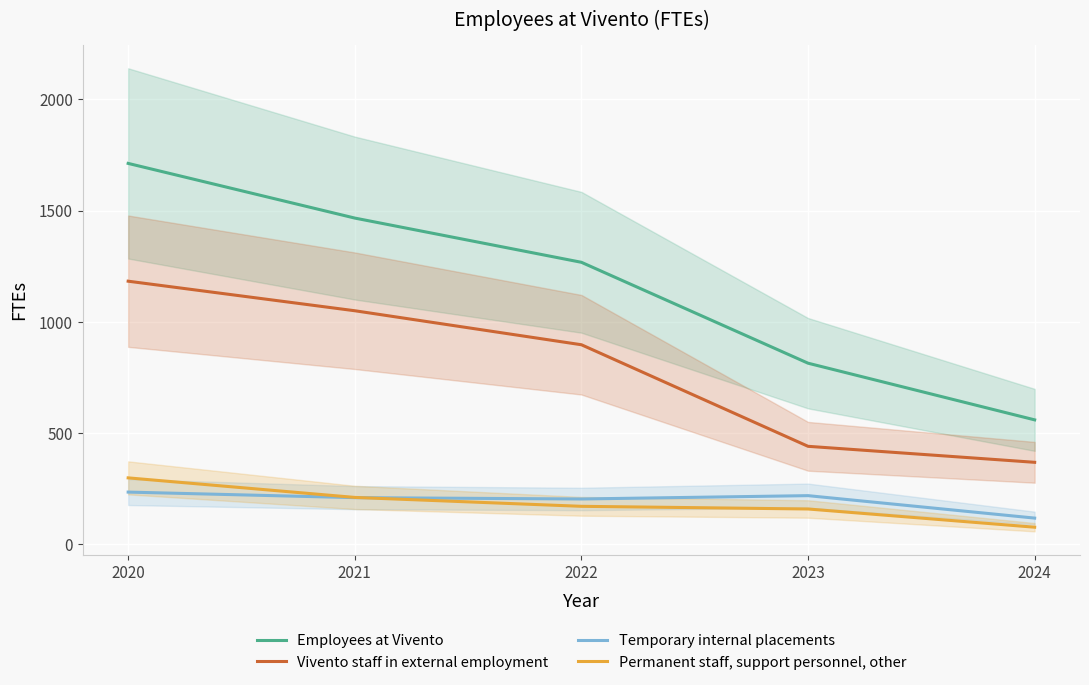

What is the minimum value shown in the chart?

75